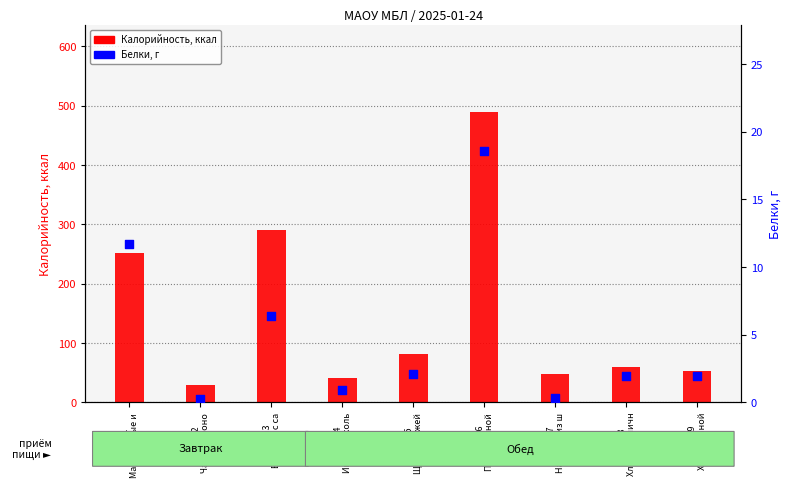

At which category is the sum across all series the highest?

Блюдо6
Плов мясной